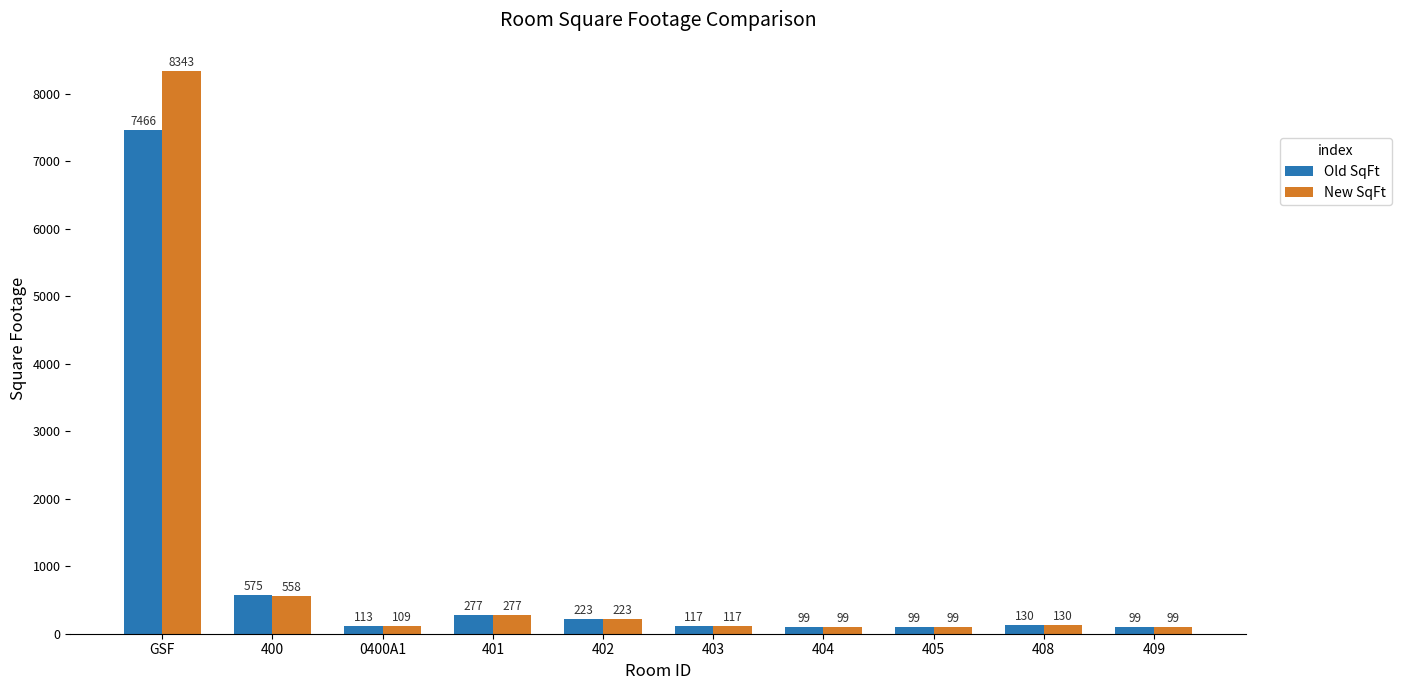

What is the approximate value of New SqFt at 401, to the nearest 50?

300